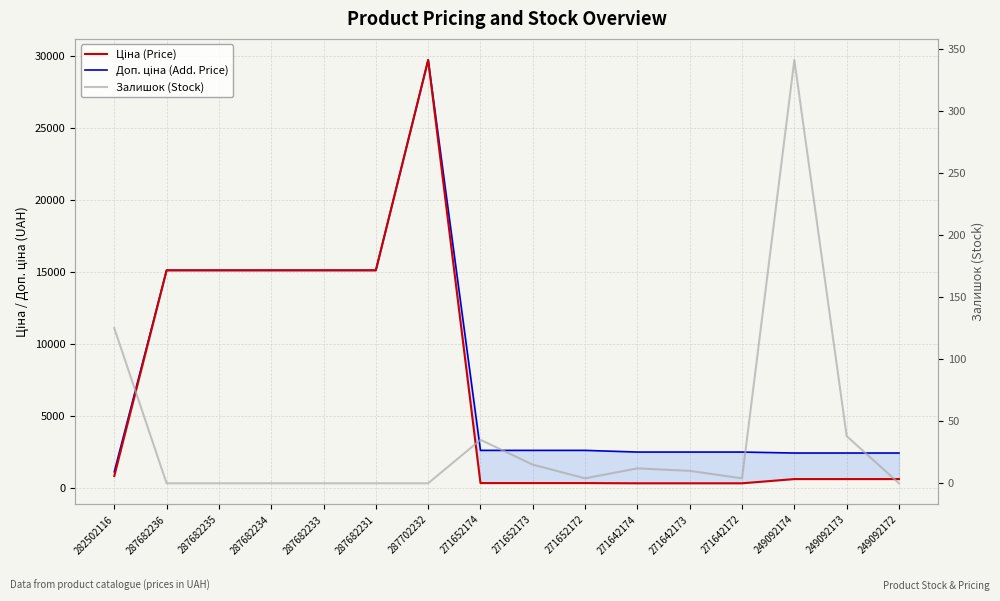

At how many categories does at least one series exceed 7695?

6